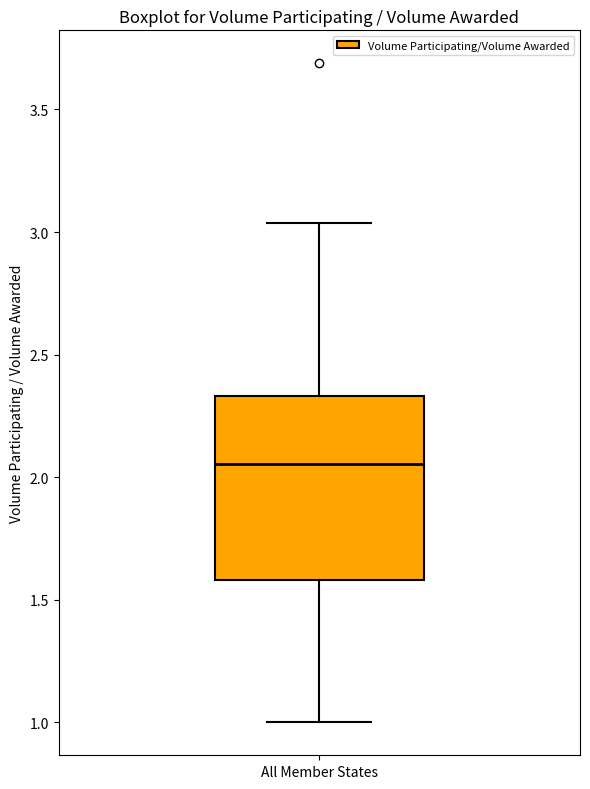

Transcribe this box plot: give where the median line is, the range the box spans, and where the two whiskers end, as read against the y-axis. The values are not printed on the chart, so give them approximately, as read against the axis.

median 2.05, box 1.60 to 2.35, whiskers 1.00 to 3.05